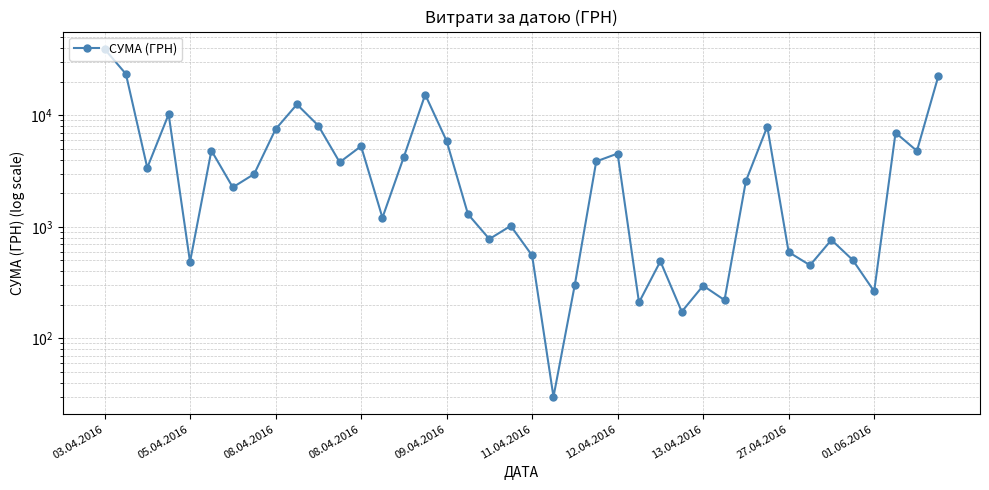

True or false: the data has more than 1 interior local peaks.

True